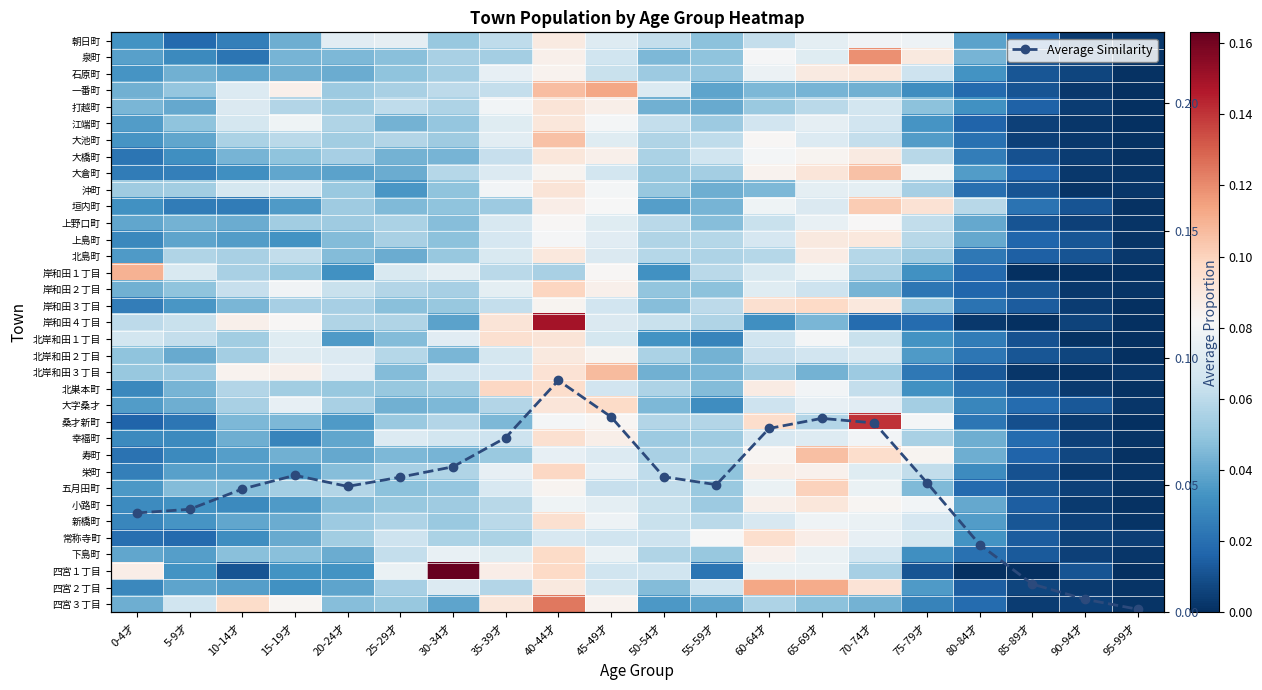

What is the total value across all series at 45-49才?

2.8